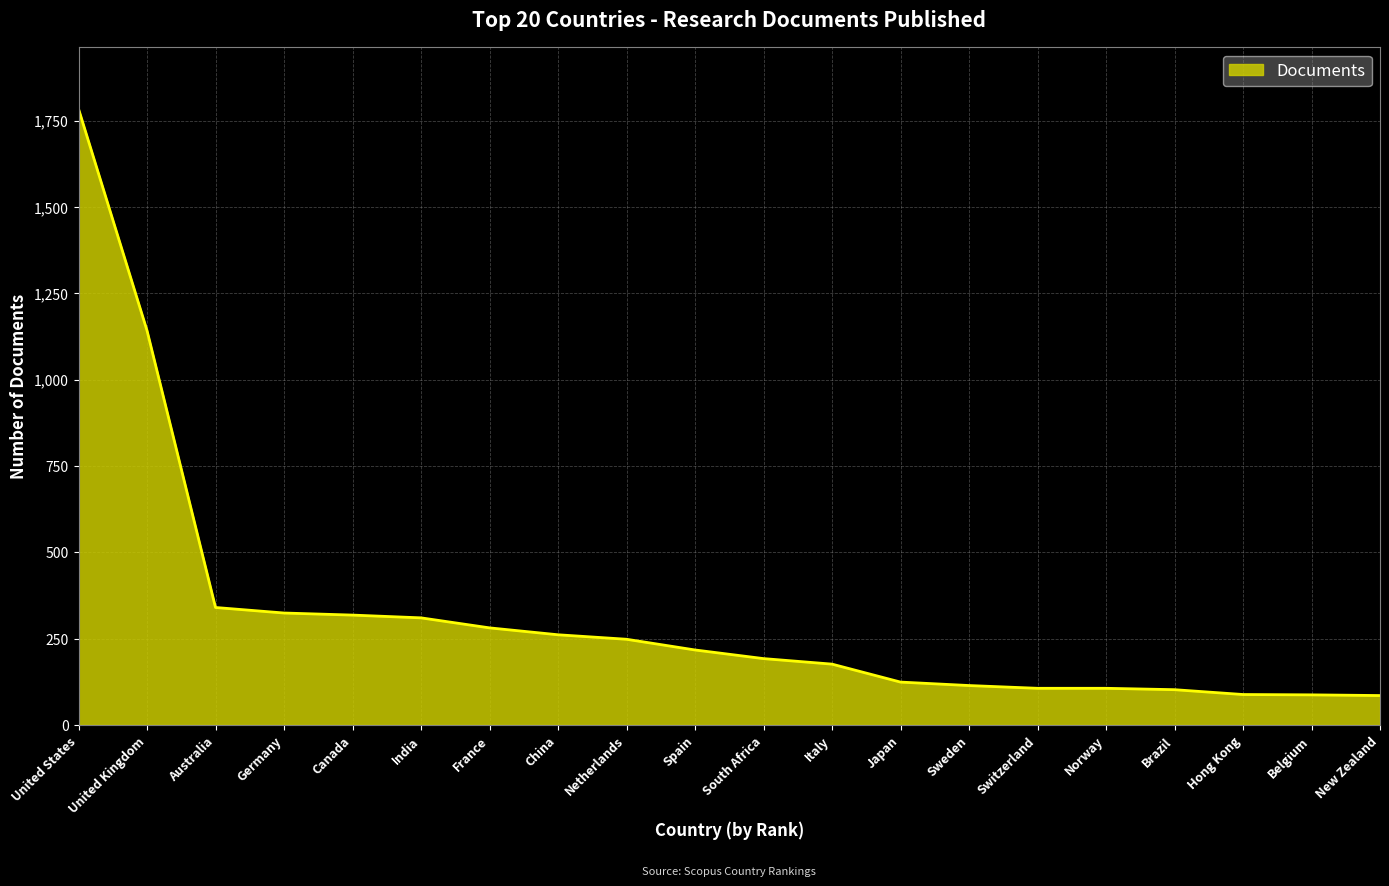

What is the difference between the values at Brazil and Canada?

216